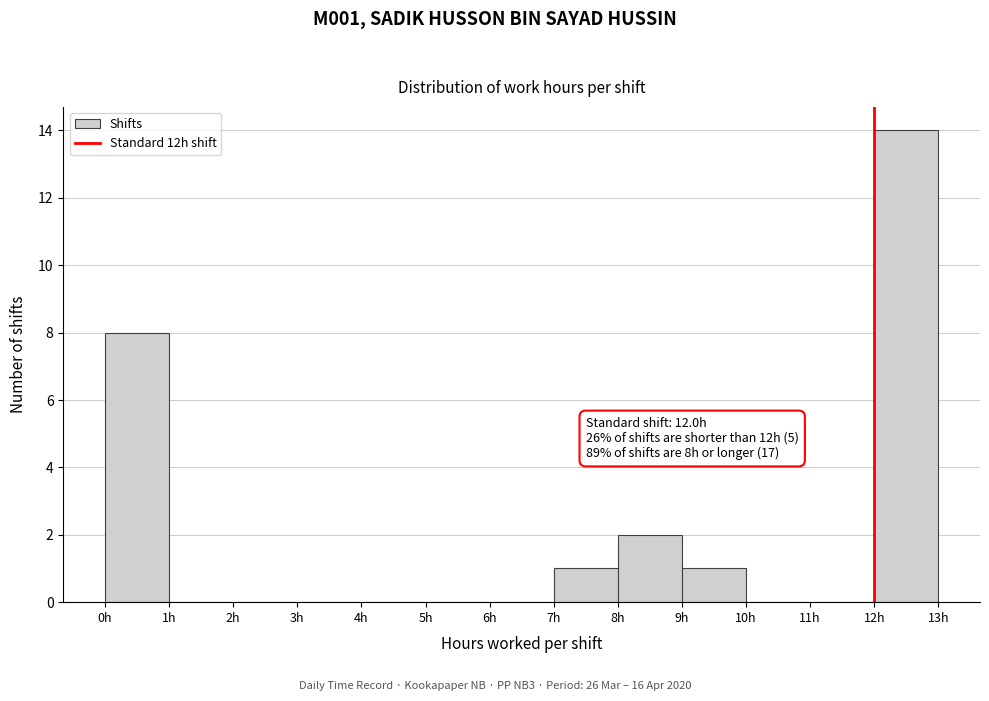

Which range on the x-axis has the tallest bar?

12 to 13